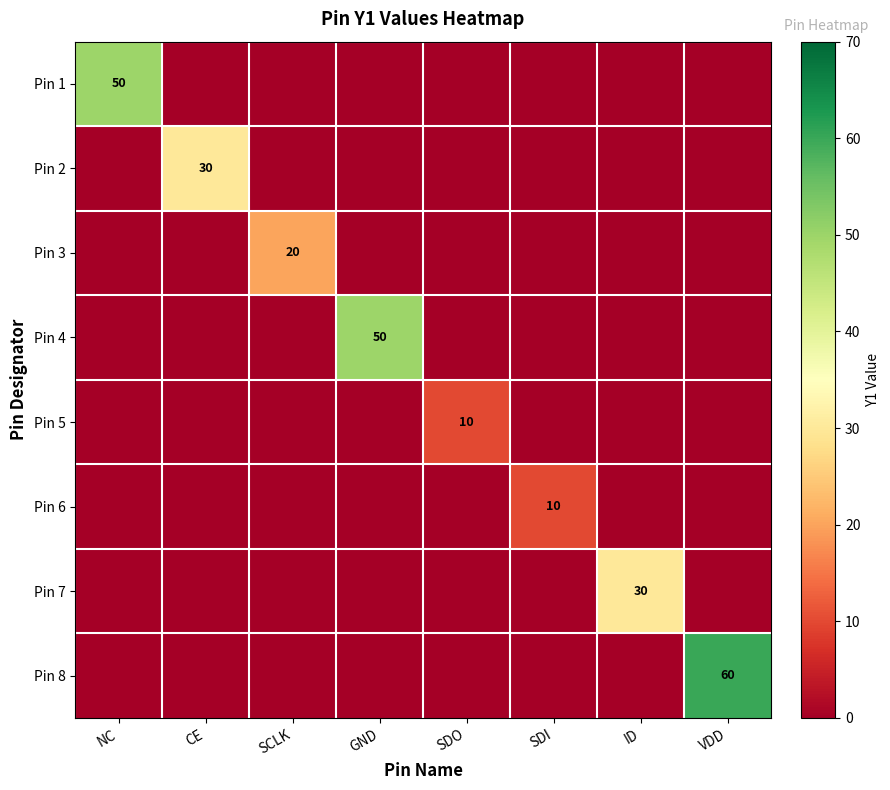

True or false: Pin 6 has a value of 10 at SDI.

True